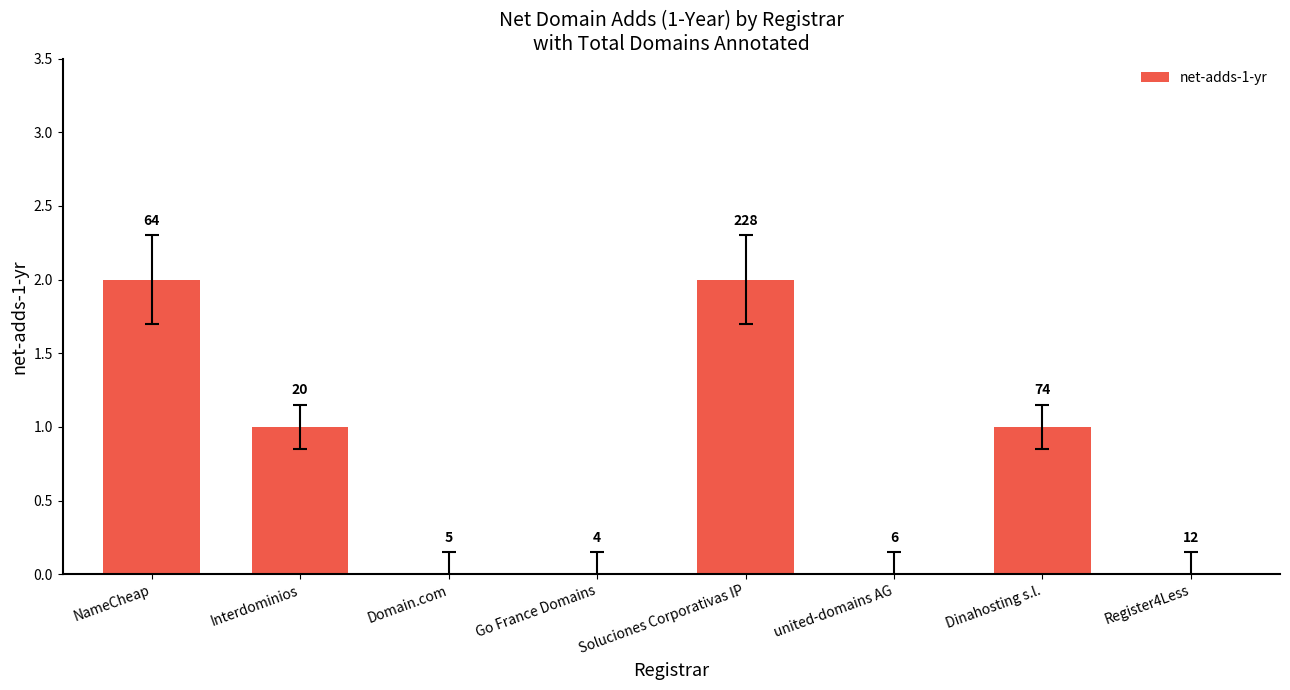

What is the difference between the second highest and minimum values?

2